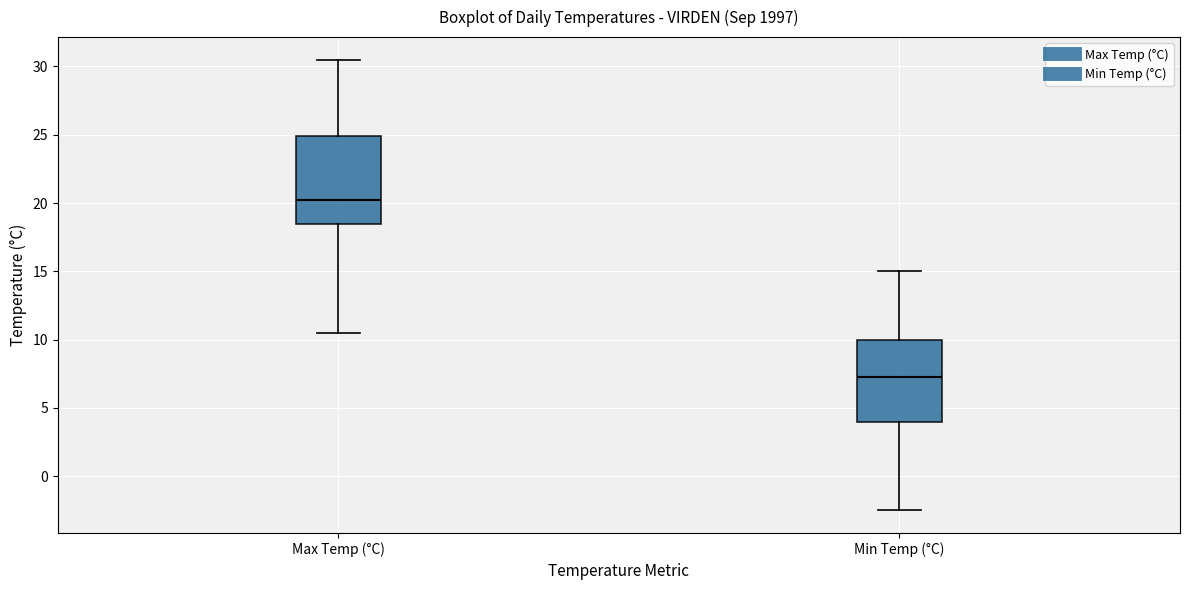

Which box has the lowest median line?

Min Temp (°C)